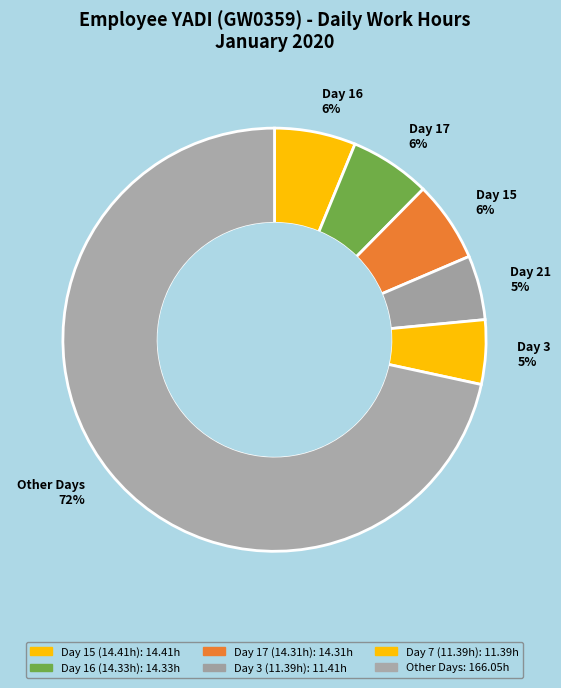

To the nearest percent, what is the average slice percentage?

17%